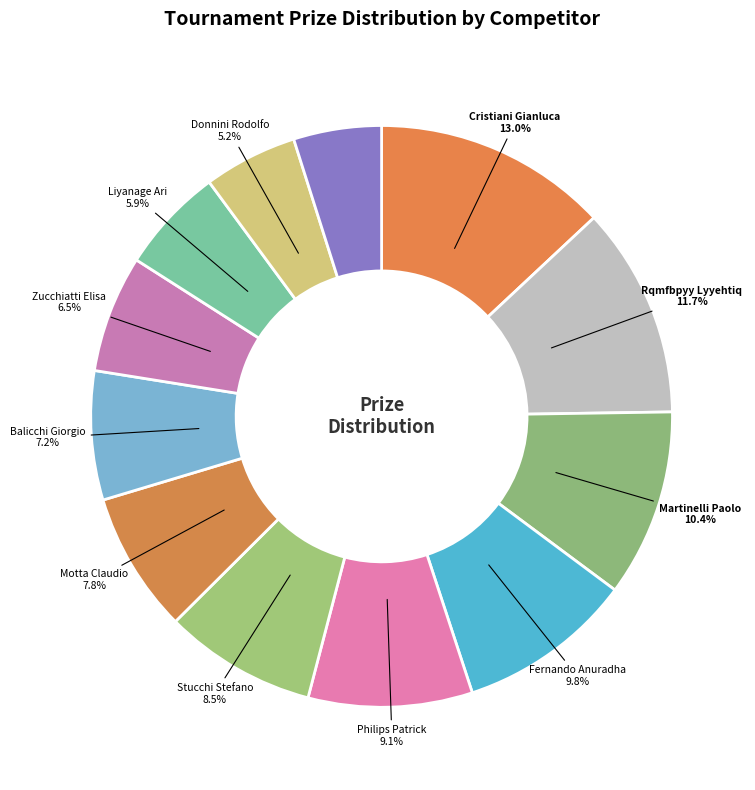

Rank the categories by value from highest to lowest.

Cristiani Gianluca, Rqmfbpyy Lyyehtiq, Martinelli Paolo, Fernando Anuradha, Philips Patrick, Stucchi Stefano, Motta Claudio, Balicchi Giorgio, Zucchiatti Elisa, Liyanage Ari, Donnini Rodolfo, Fabiano Stefano